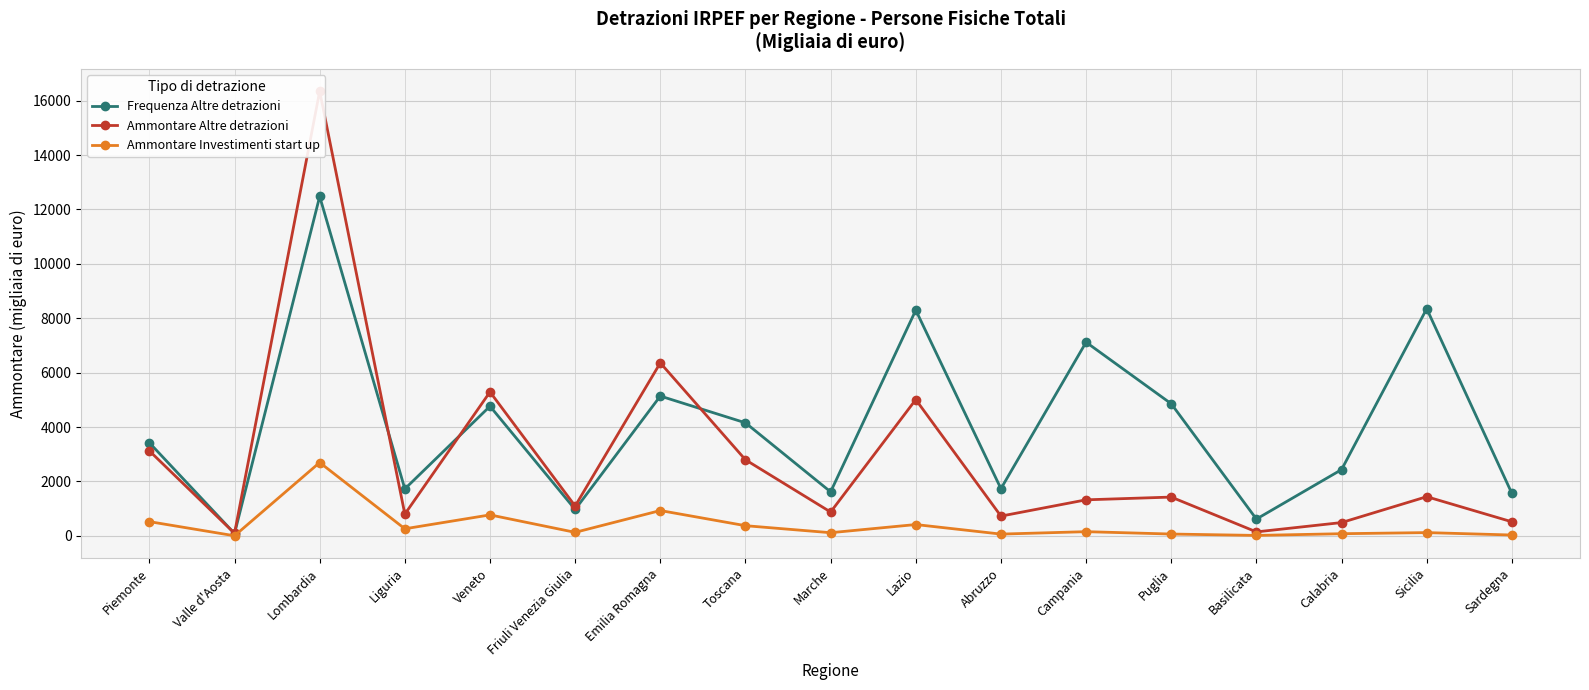

Is this an area chart (filled region under the line)?

No